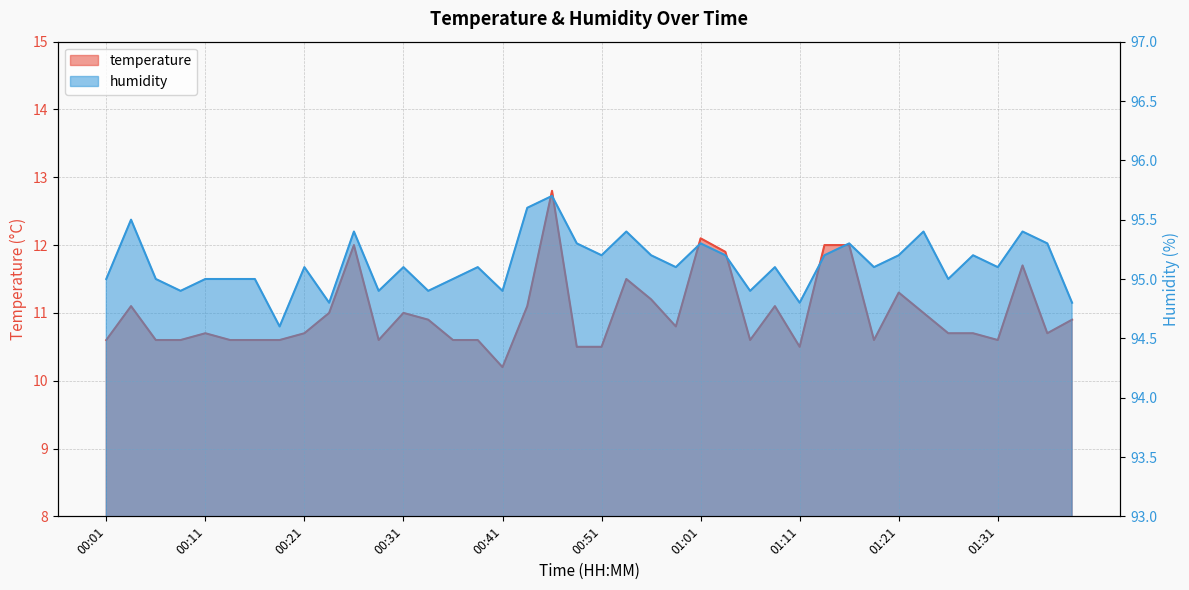

Which series has the largest range (max minus min)?

temperature